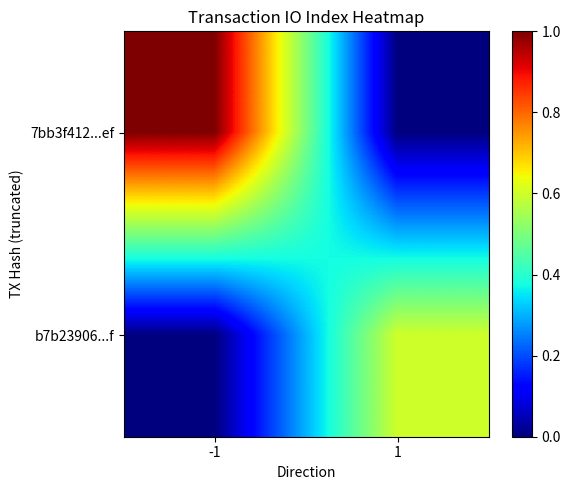

Which category has the lowest value across all series?

1